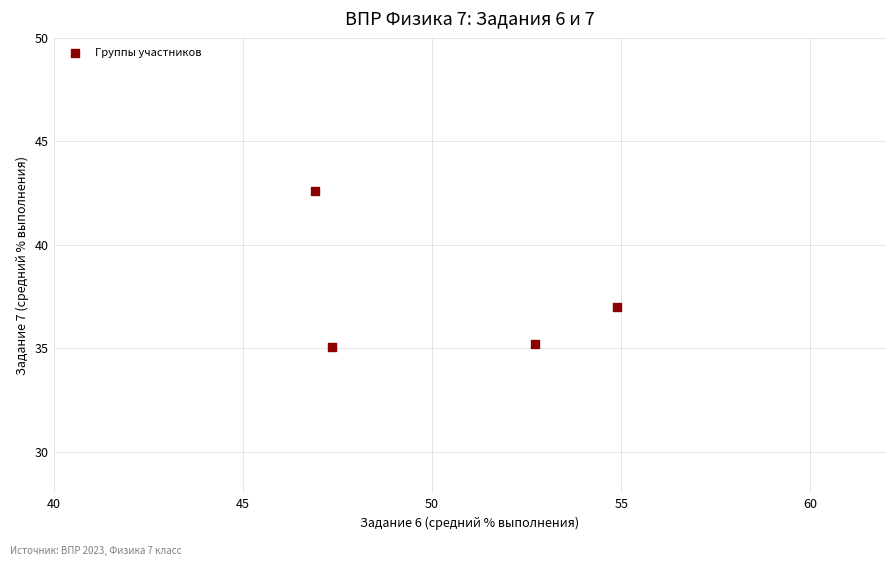

What is the average X value?

50.5